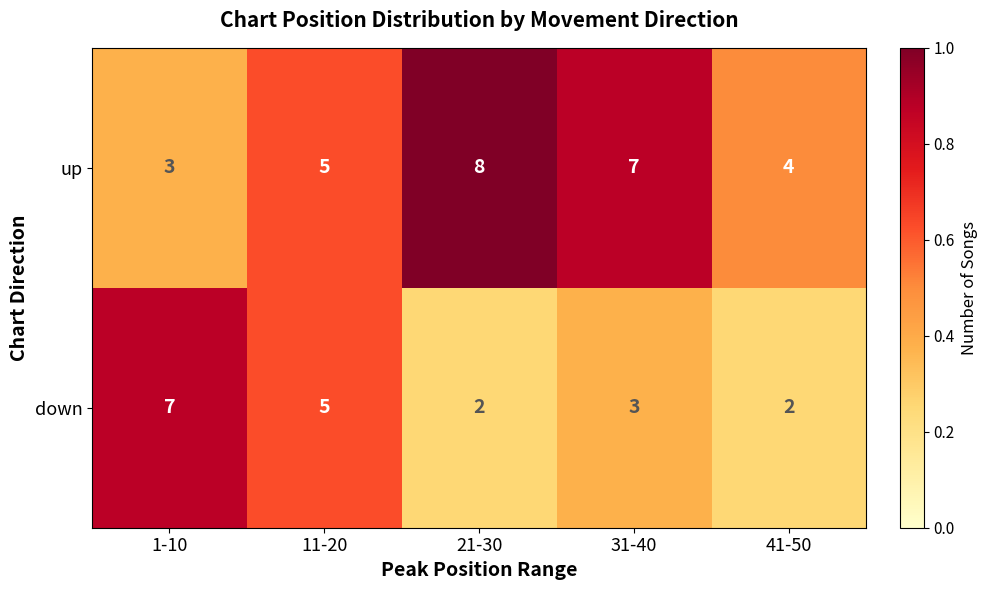

Which series changed the most between 31-40 and 41-50?

up